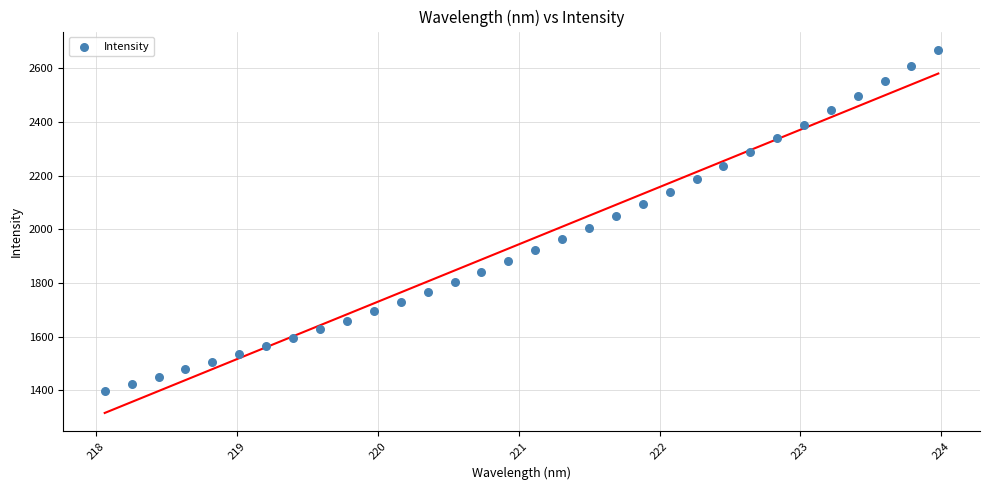

What is the range of X values (max minus min)?

5.9